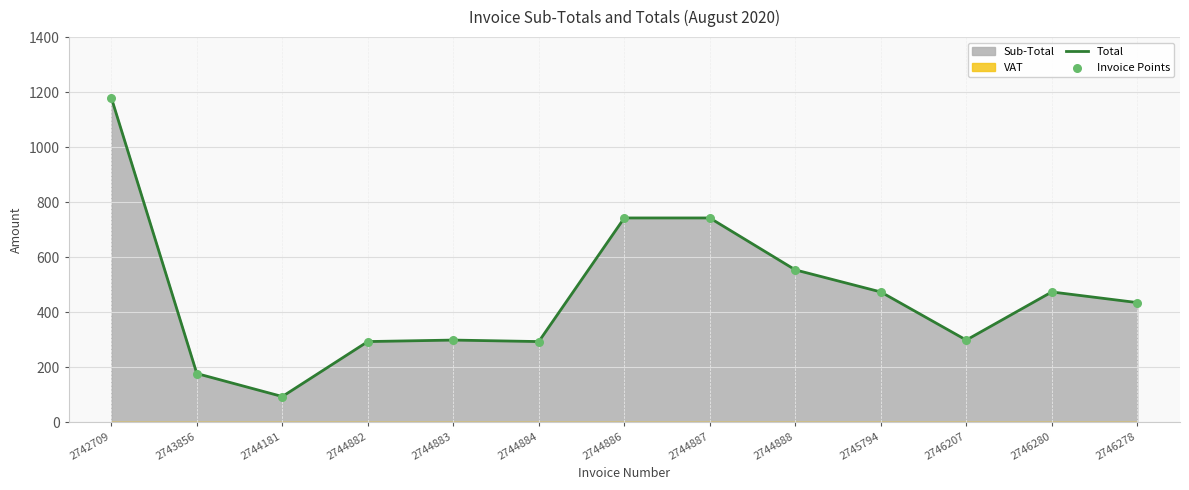

At how many categories does at least one series exceed 1109?

1